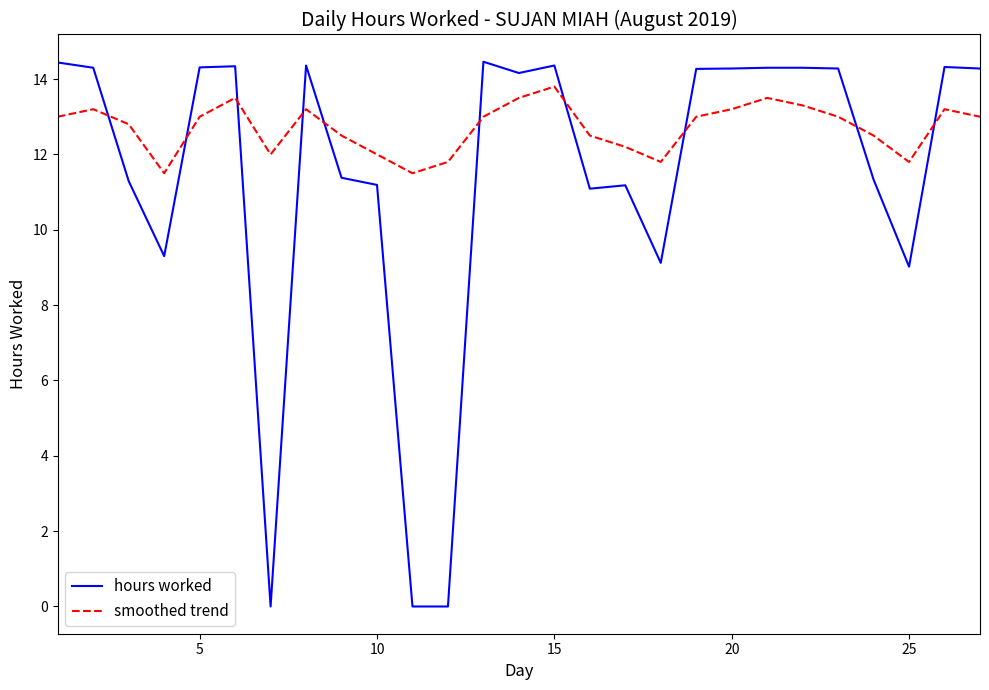

How many times do hours worked and smoothed trend cross each other?

10